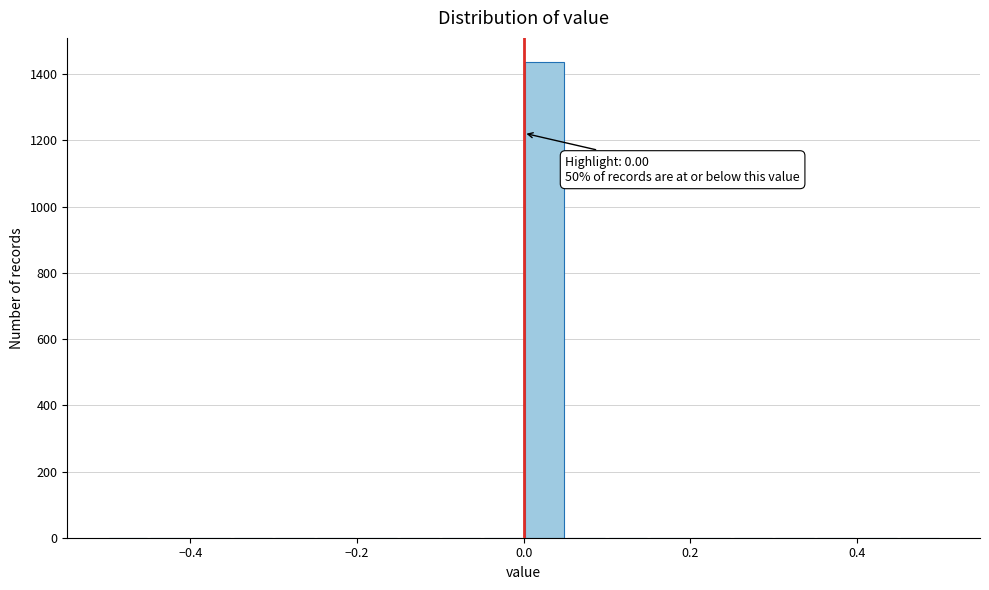

Around what value on the x-axis is the tallest bar? Give the approximate position of its centre, as read against the axis.

0.02